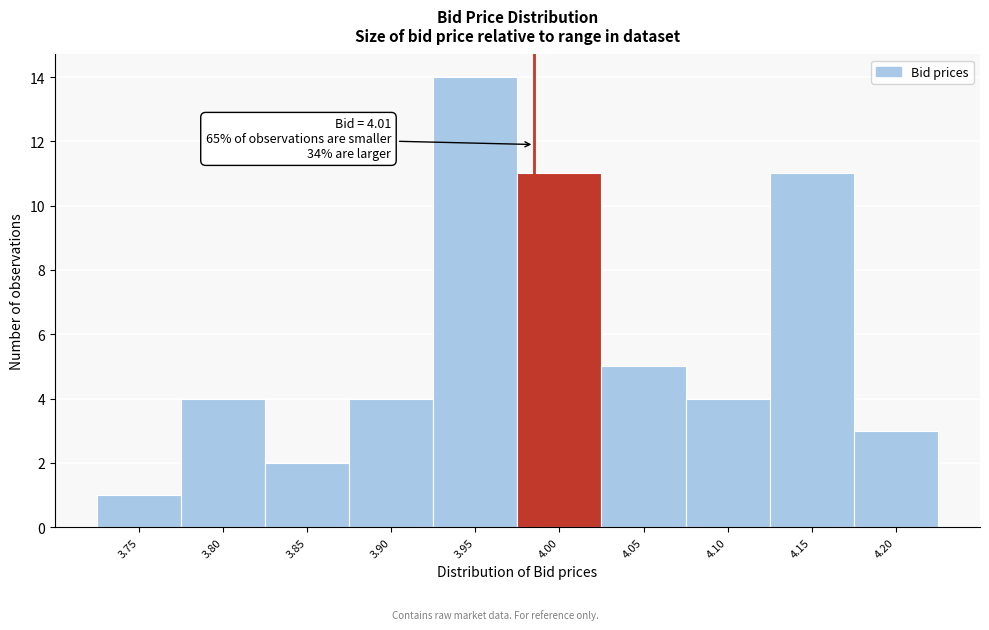

Reading left to right, what are all the values shown in this chart?

1	4	2	4	14	11	5	4	11	3